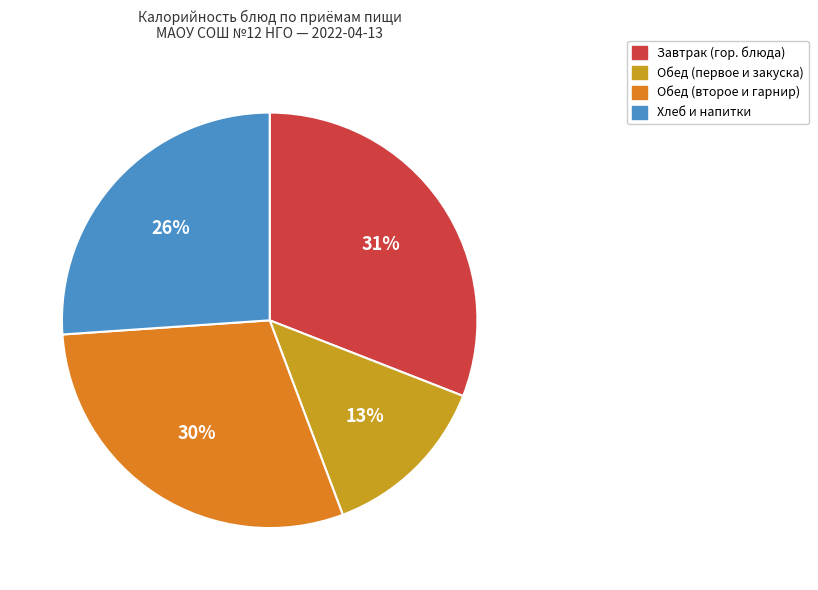

How many segments does this pie chart have?

4